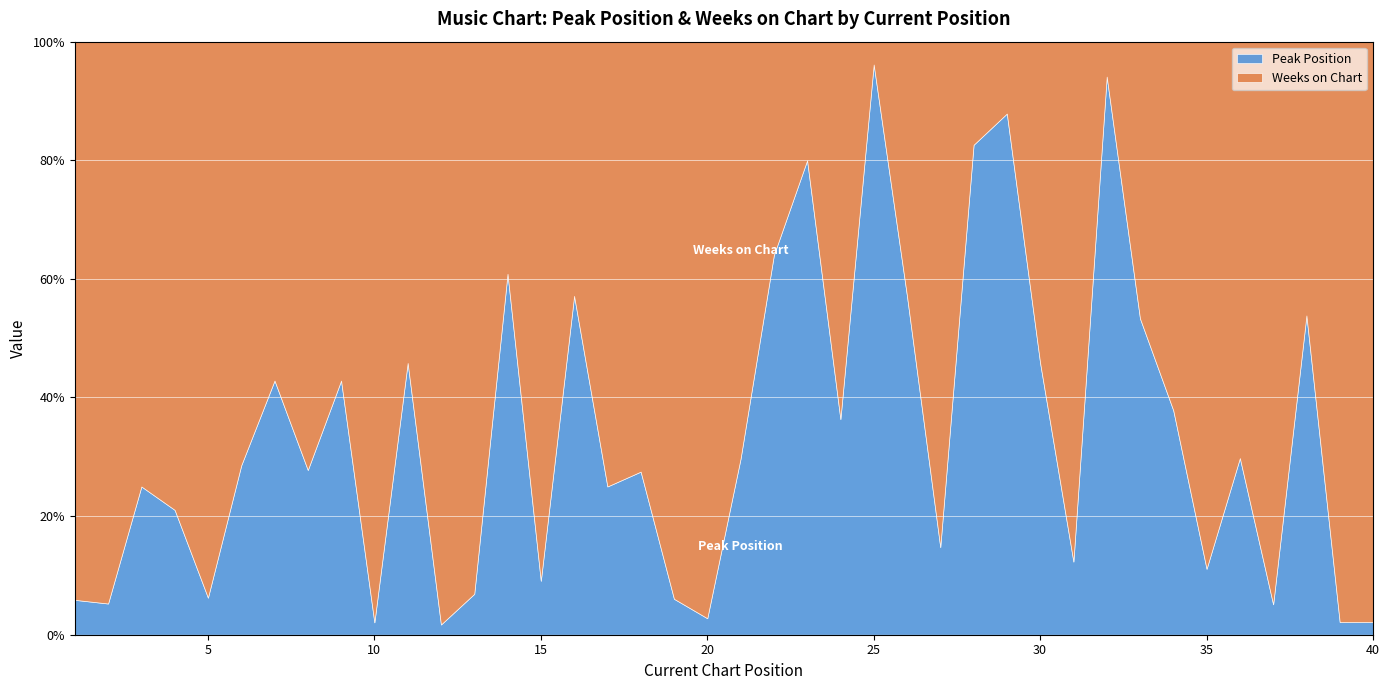

At which label does Peak Position reach its peak?

25